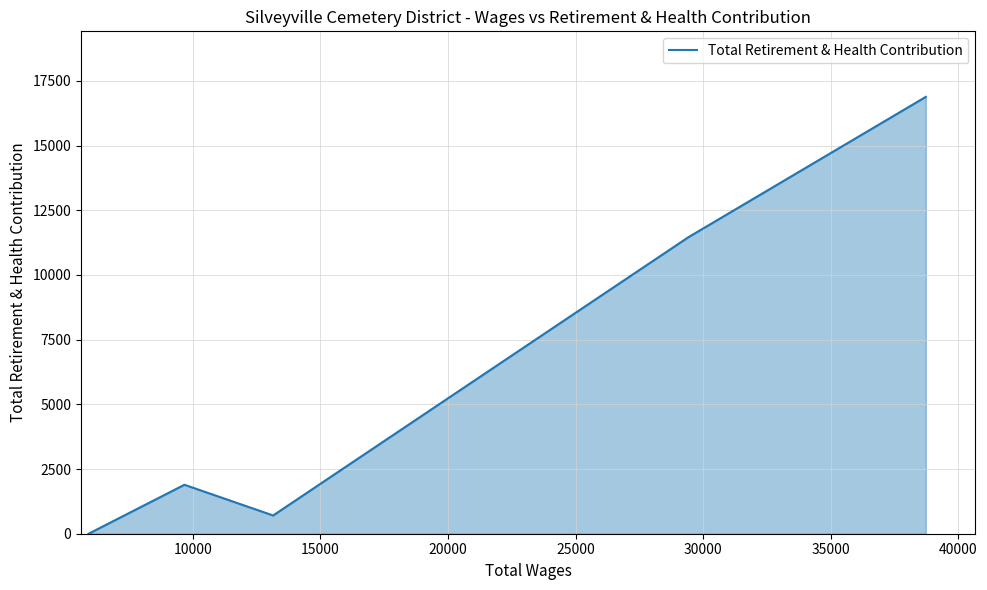

What is the difference between the maximum and second lowest values?

16180